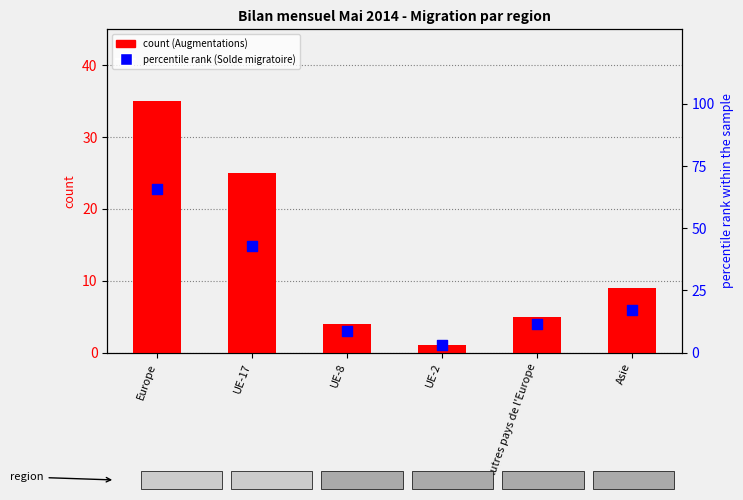

What is the total value across all series at Asie?

26.1